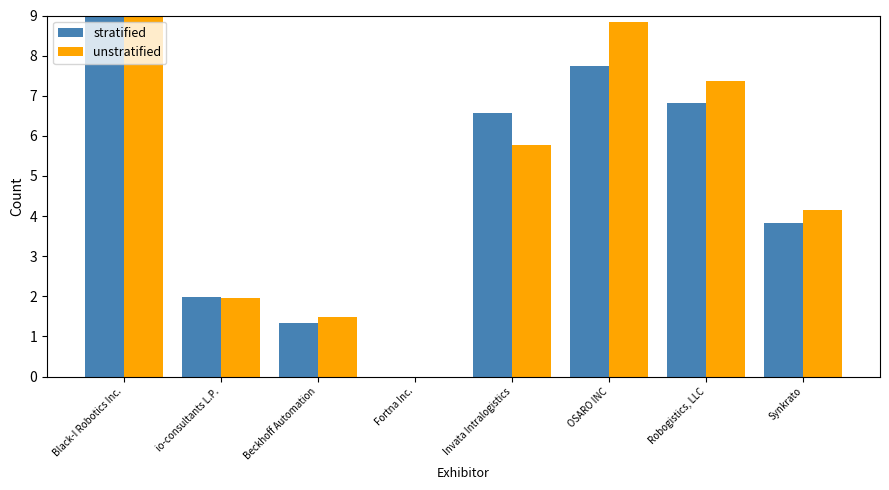

How many groups of bars are there?

8